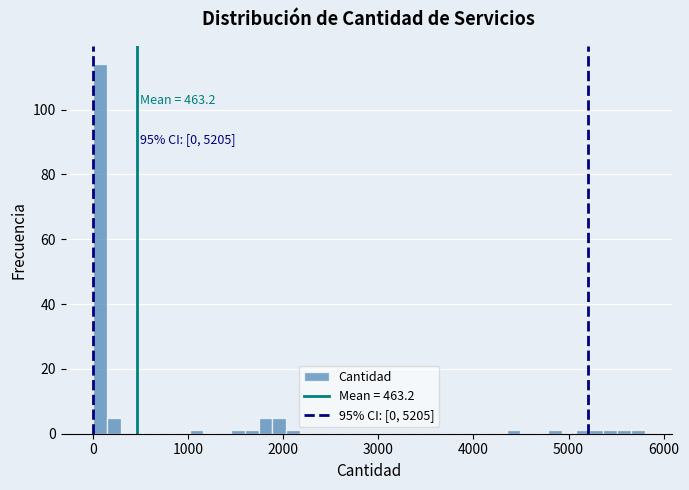

Around what value on the x-axis is the tallest bar? Give the approximate position of its centre, as read against the axis.

100